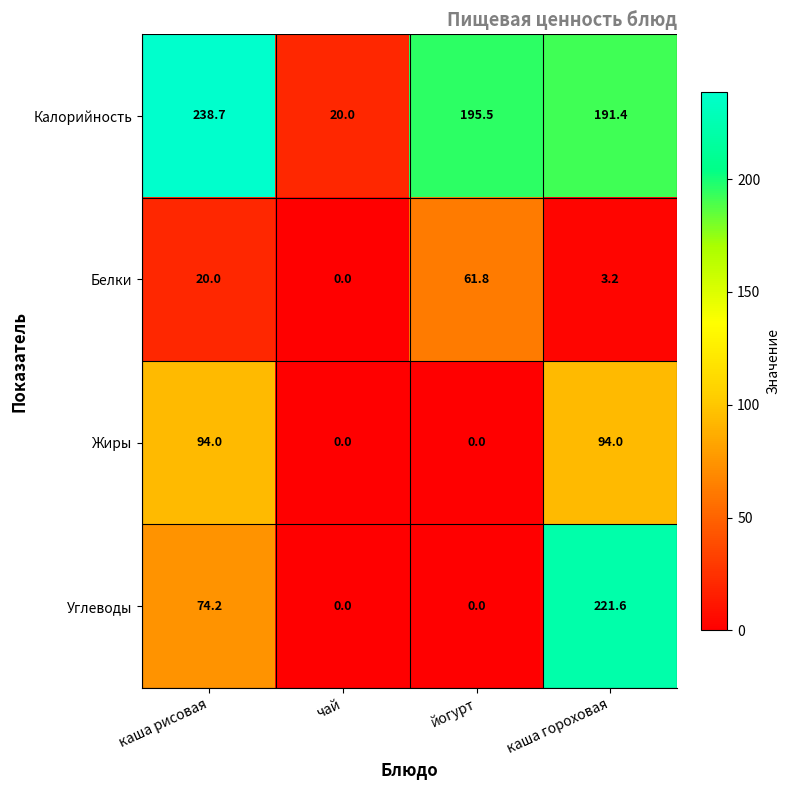

How many values in the Жиры series are below 94?

2